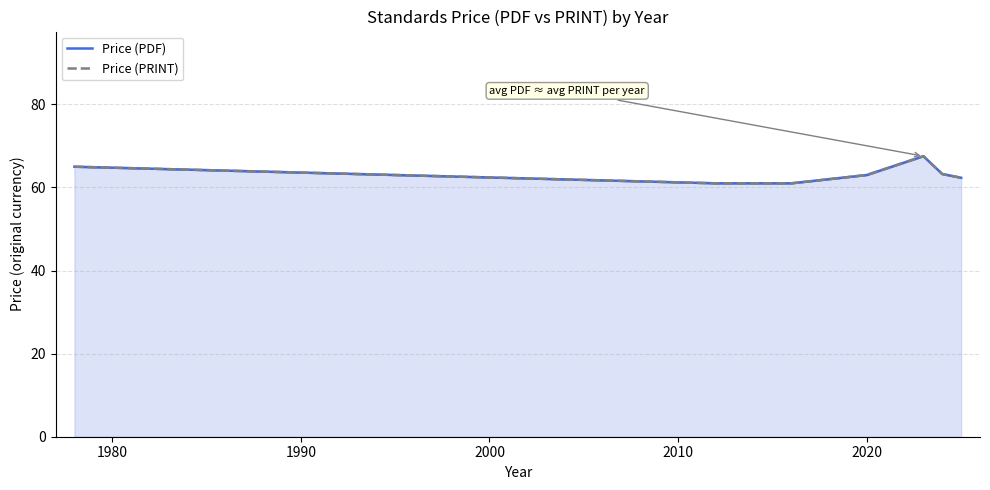

True or false: Price (PDF) and Price (PRINT) intersect in this chart.

False